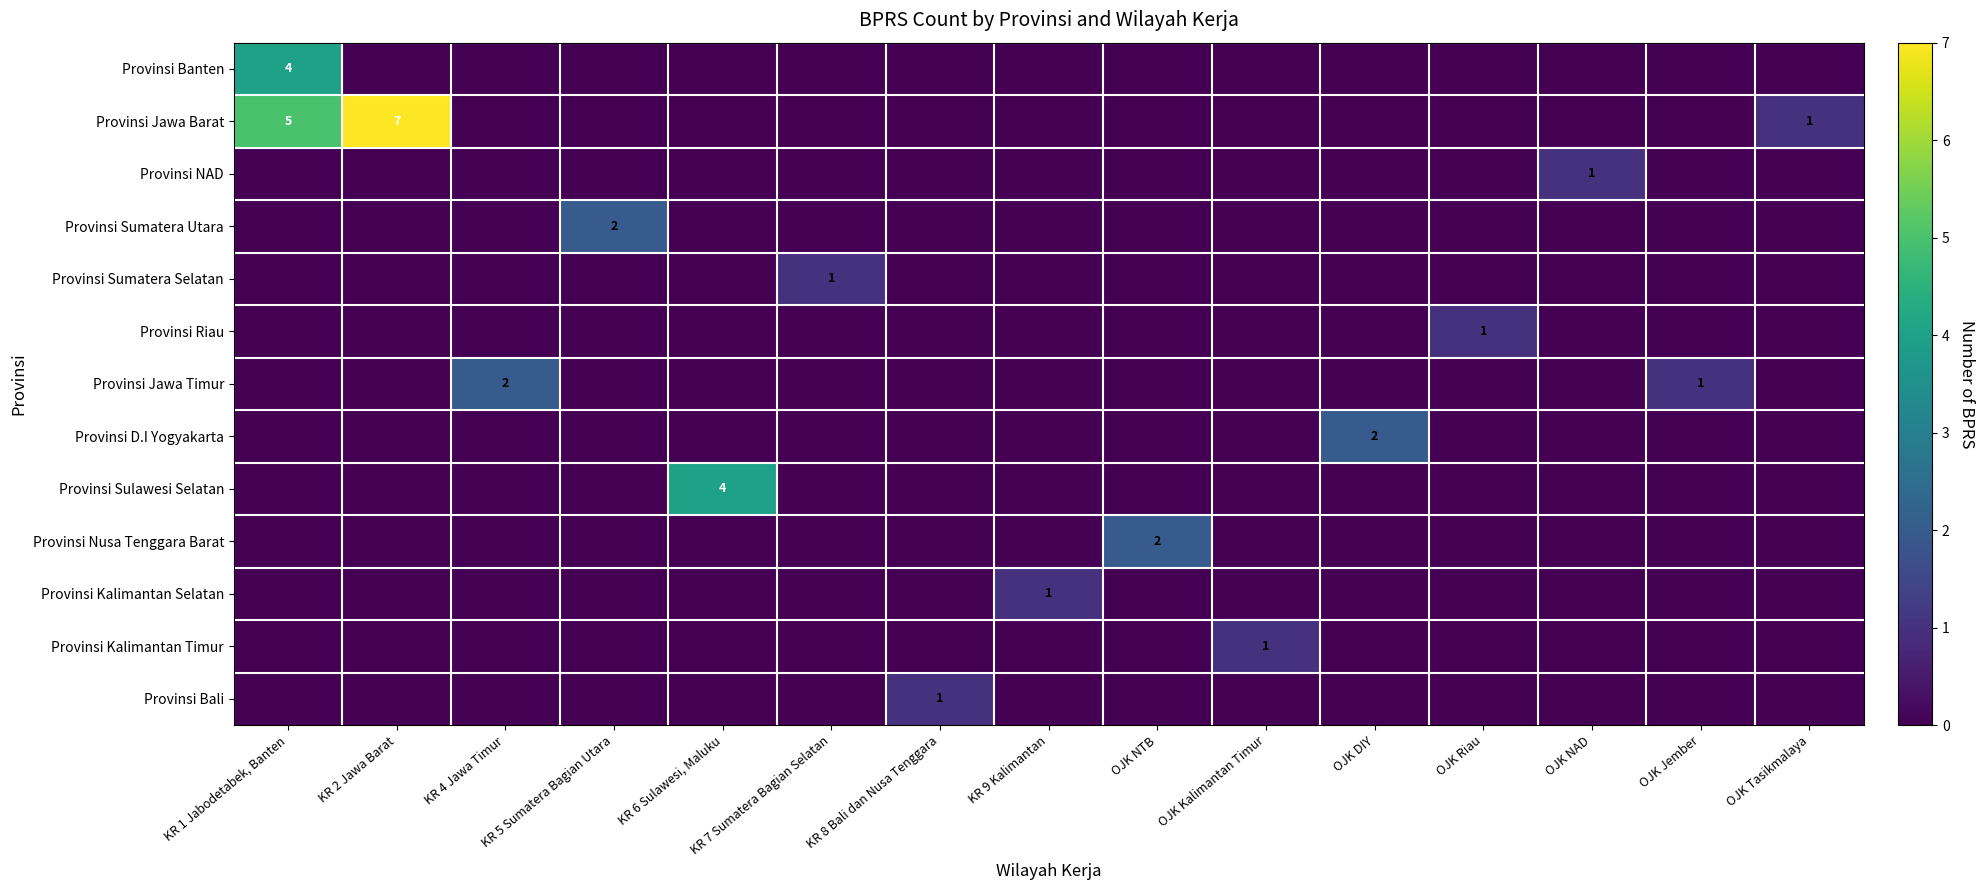

Is the value of Provinsi Kalimantan Selatan at KR 1 Jabodetabek, Banten greater than the value of Provinsi Jawa Timur at OJK Tasikmalaya?

No